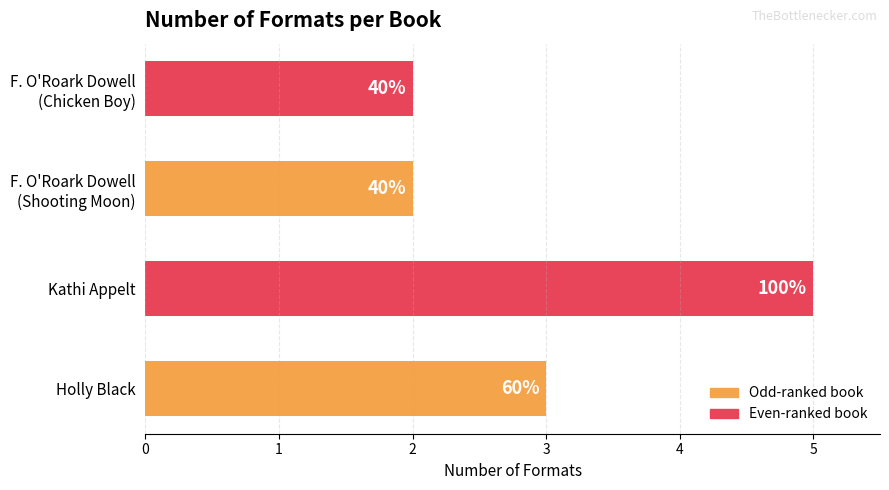

Are the bars horizontal?

Yes